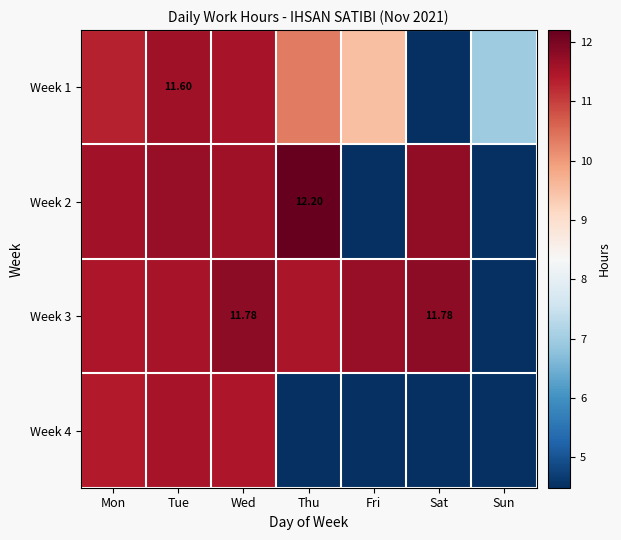

Between Wed and Mon, which is larger?

Wed